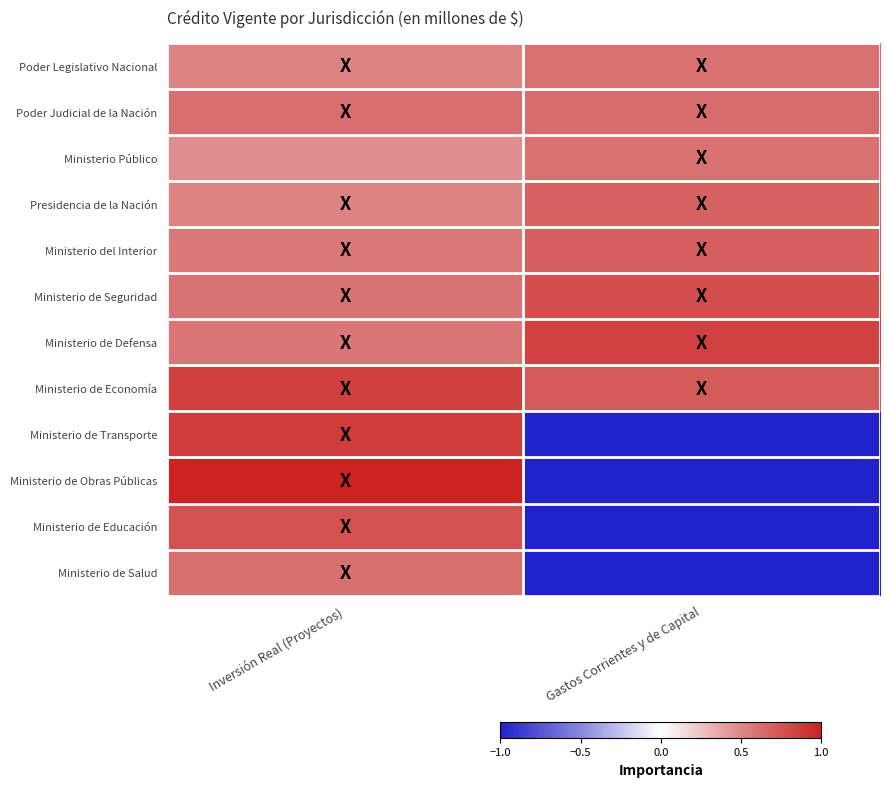

Between Inversión Real (Proyectos) and Gastos Corrientes y de Capital, which is larger?

Gastos Corrientes y de Capital